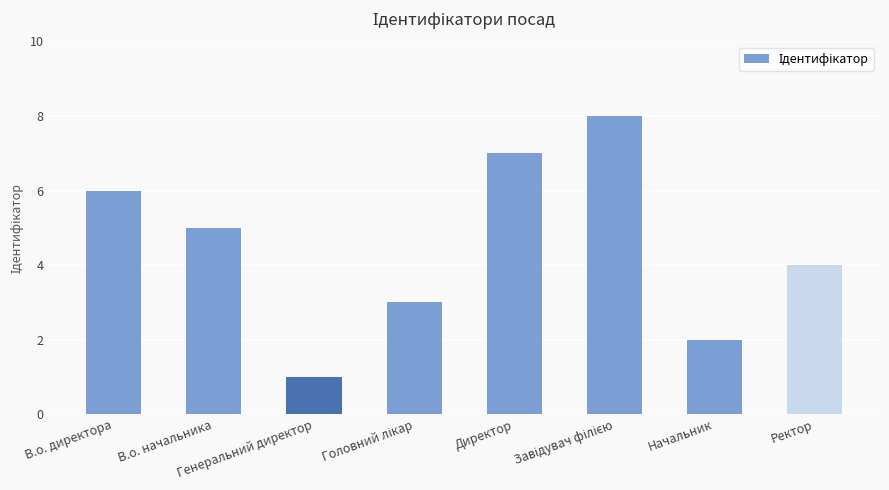

True or false: the data shows 4 at Ректор.

True